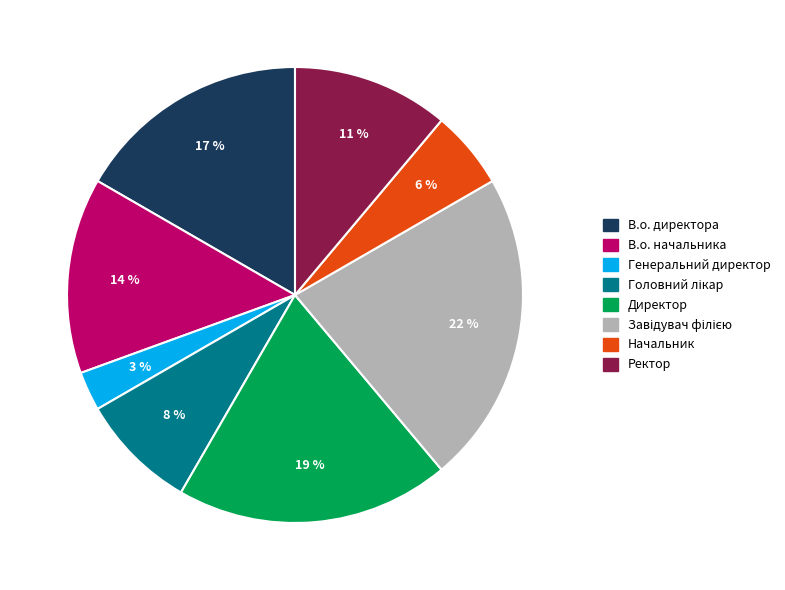

To the nearest percent, what is the difference between the largest and smallest slice percentages?

19%